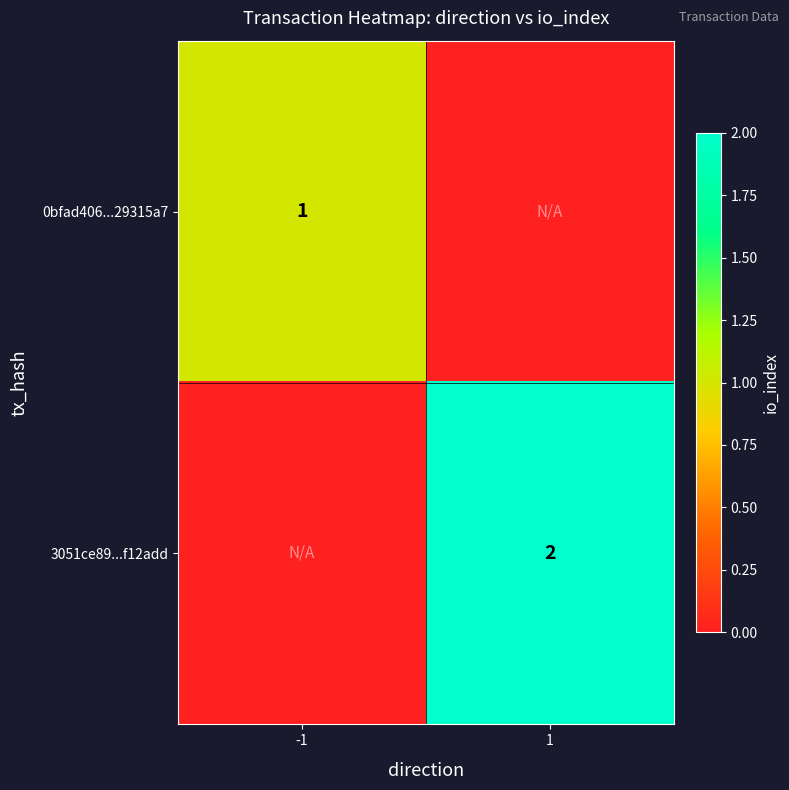

True or false: 0bfad406...29315a7 has a value of 2 at -1.

False